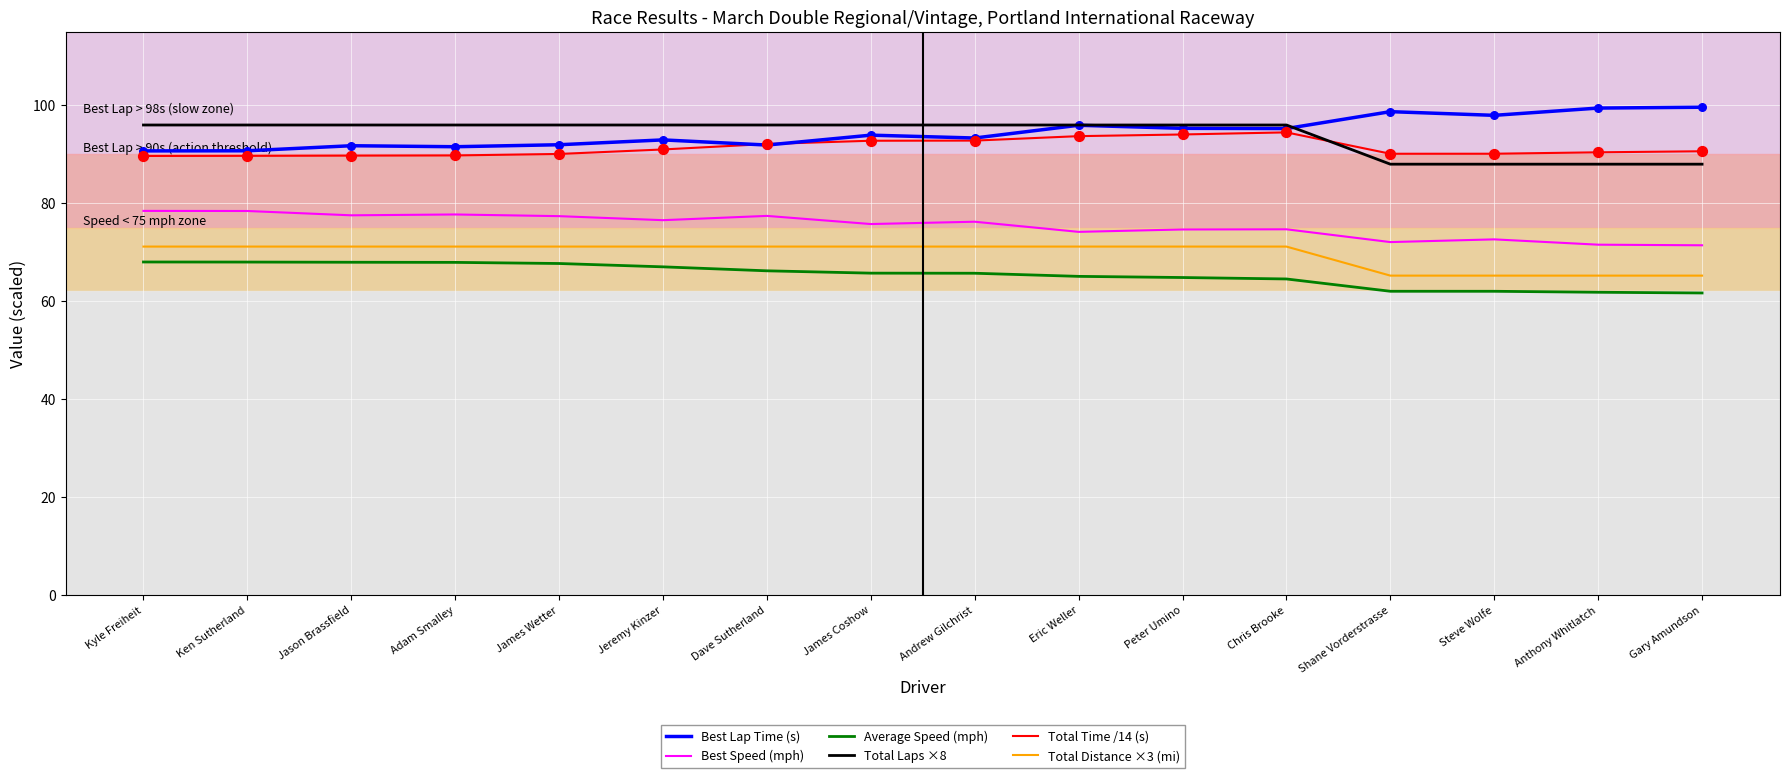

What is the total value across all series at Peter Umino?

496.1